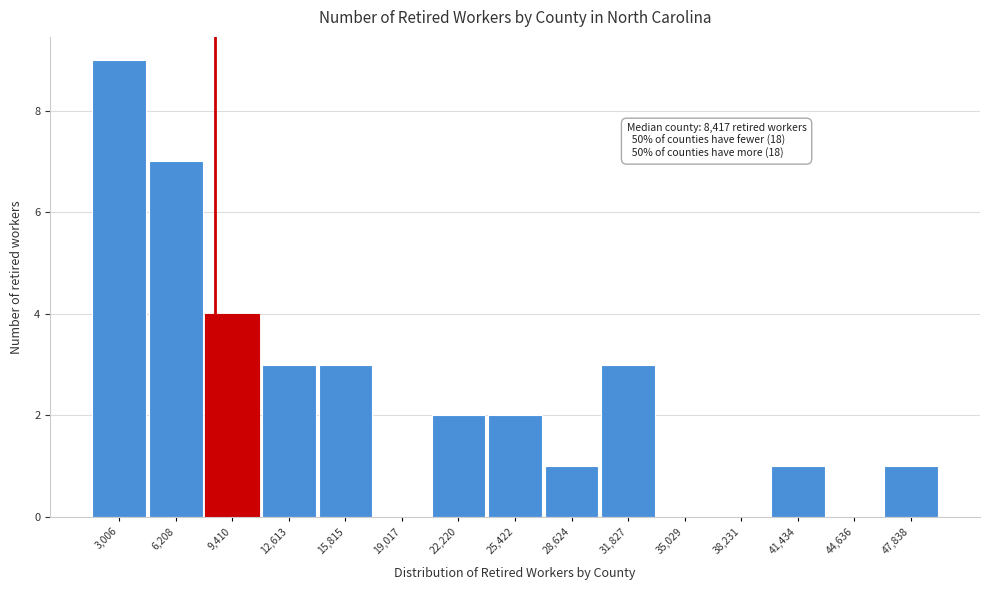

Over which range of the x-axis is the bar tallest?

1500 to 4500